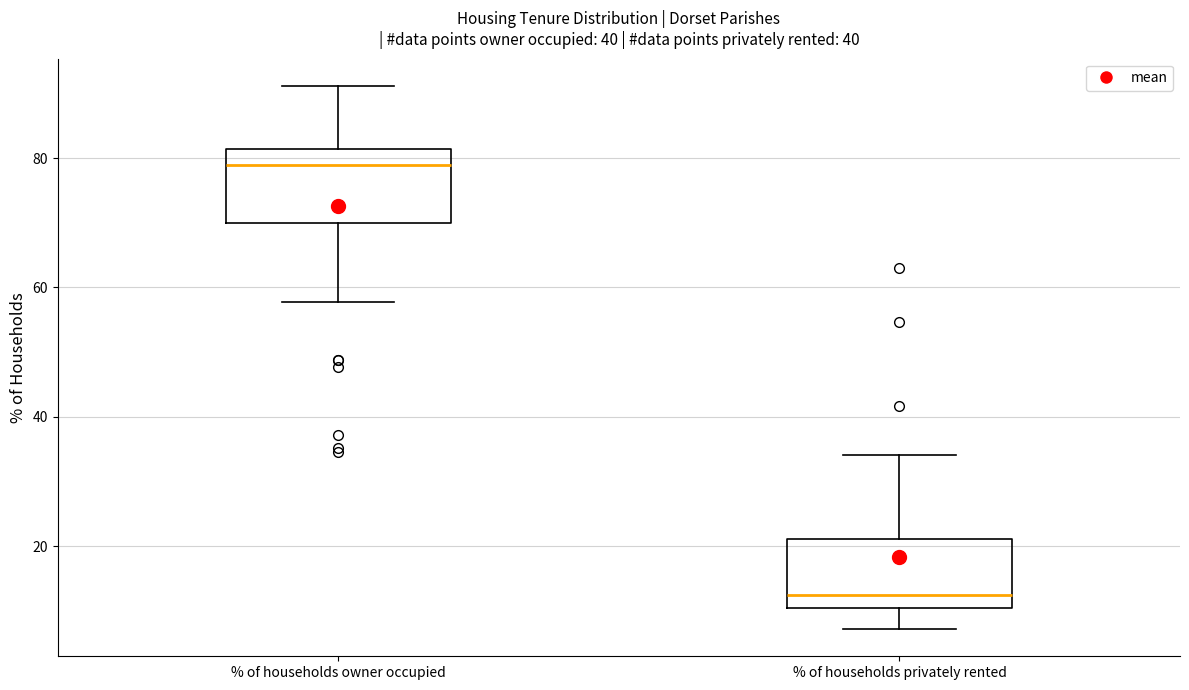

Which box has the lowest median line?

% of households privately rented